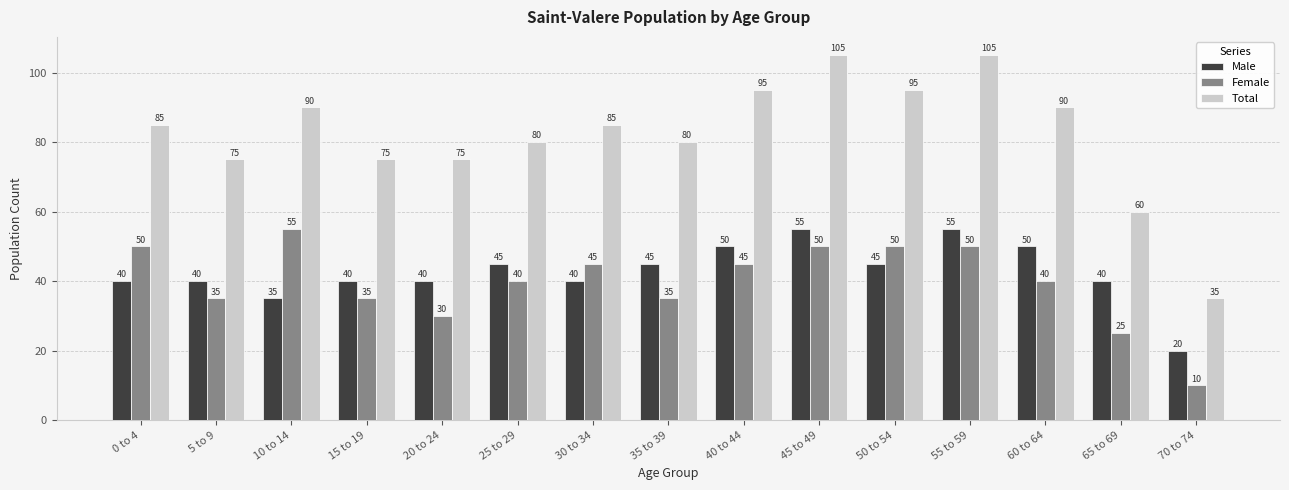

What is the difference between the Male values at 70 to 74 and 60 to 64?

30